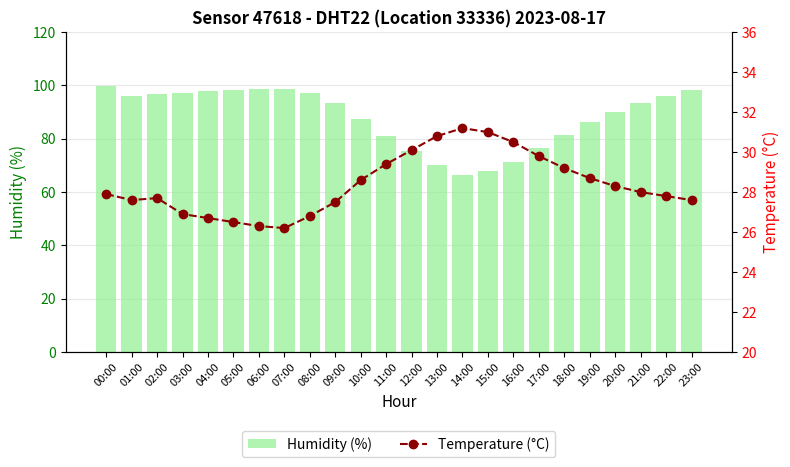

Rank the series at 19:00 from lowest to highest value.

Temperature (°C), Humidity (%)